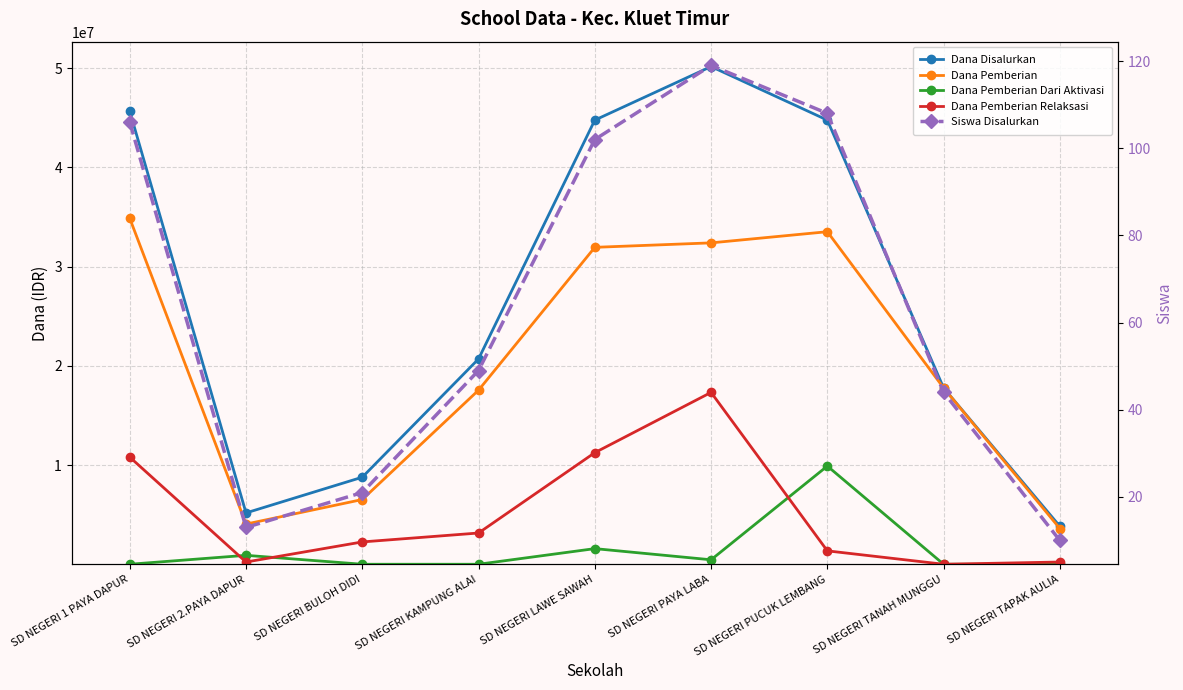

Read the Dana Pemberian value at SD NEGERI LAWE SAWAH.

31950000